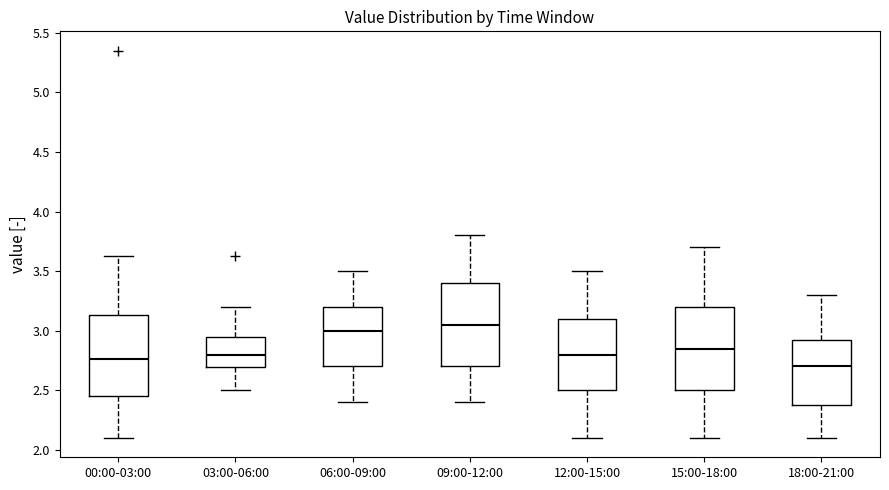

Reading left to right, read every box against the y-axis: the position of its median line, the range the box covers, and the ends of its whiskers. The values are not printed on the chart, so give them approximately, as read against the axis.

00:00-03:00: median 2.75, box 2.45 to 3.15, whiskers 2.10 to 3.65
03:00-06:00: median 2.80, box 2.70 to 2.95, whiskers 2.50 to 3.20
06:00-09:00: median 3.00, box 2.70 to 3.20, whiskers 2.40 to 3.50
09:00-12:00: median 3.05, box 2.70 to 3.40, whiskers 2.40 to 3.80
12:00-15:00: median 2.80, box 2.50 to 3.10, whiskers 2.10 to 3.50
15:00-18:00: median 2.85, box 2.50 to 3.20, whiskers 2.10 to 3.70
18:00-21:00: median 2.70, box 2.40 to 2.95, whiskers 2.10 to 3.30